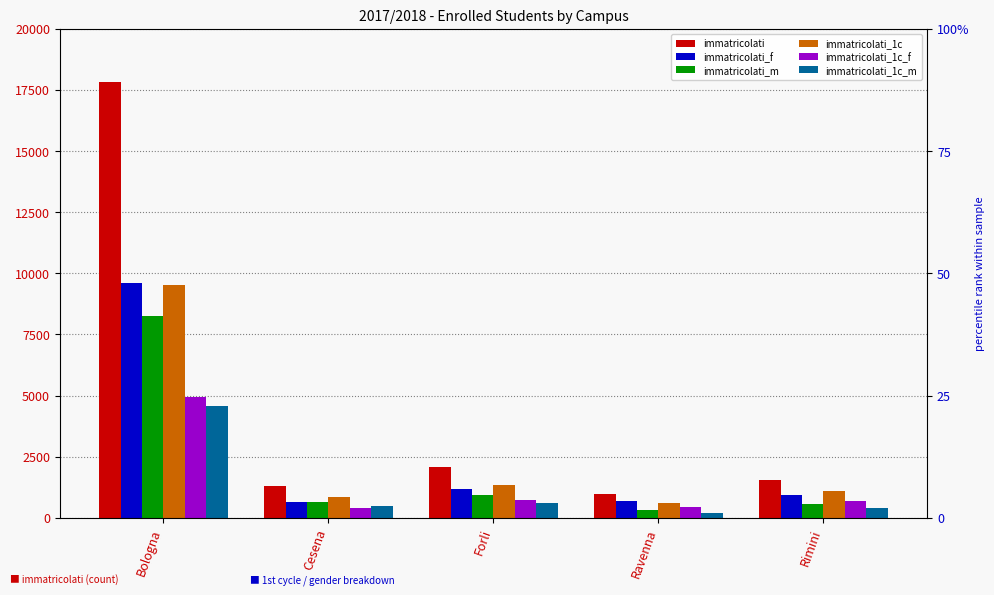

What are all the series names shown in the legend?

immatricolati, immatricolati_f, immatricolati_m, immatricolati_1c, immatricolati_1c_f, immatricolati_1c_m